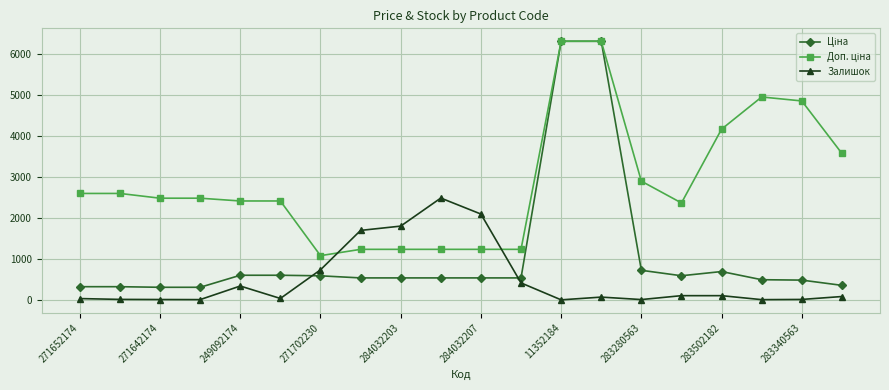

How many categories are shown in the chart?

20